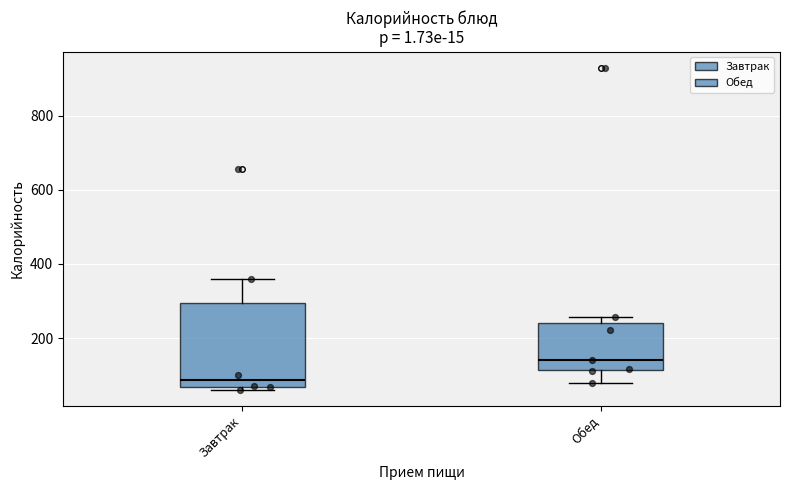

Reading left to right, read every box against the y-axis: the position of its median line, the range the box covers, and the ends of its whiskers. The values are not printed on the chart, so give them approximately, as read against the axis.

Завтрак: median 80, box 60 to 300, whiskers 60 (just below the box's lower edge) to 360
Обед: median 140, box 120 to 240, whiskers 80 to 260